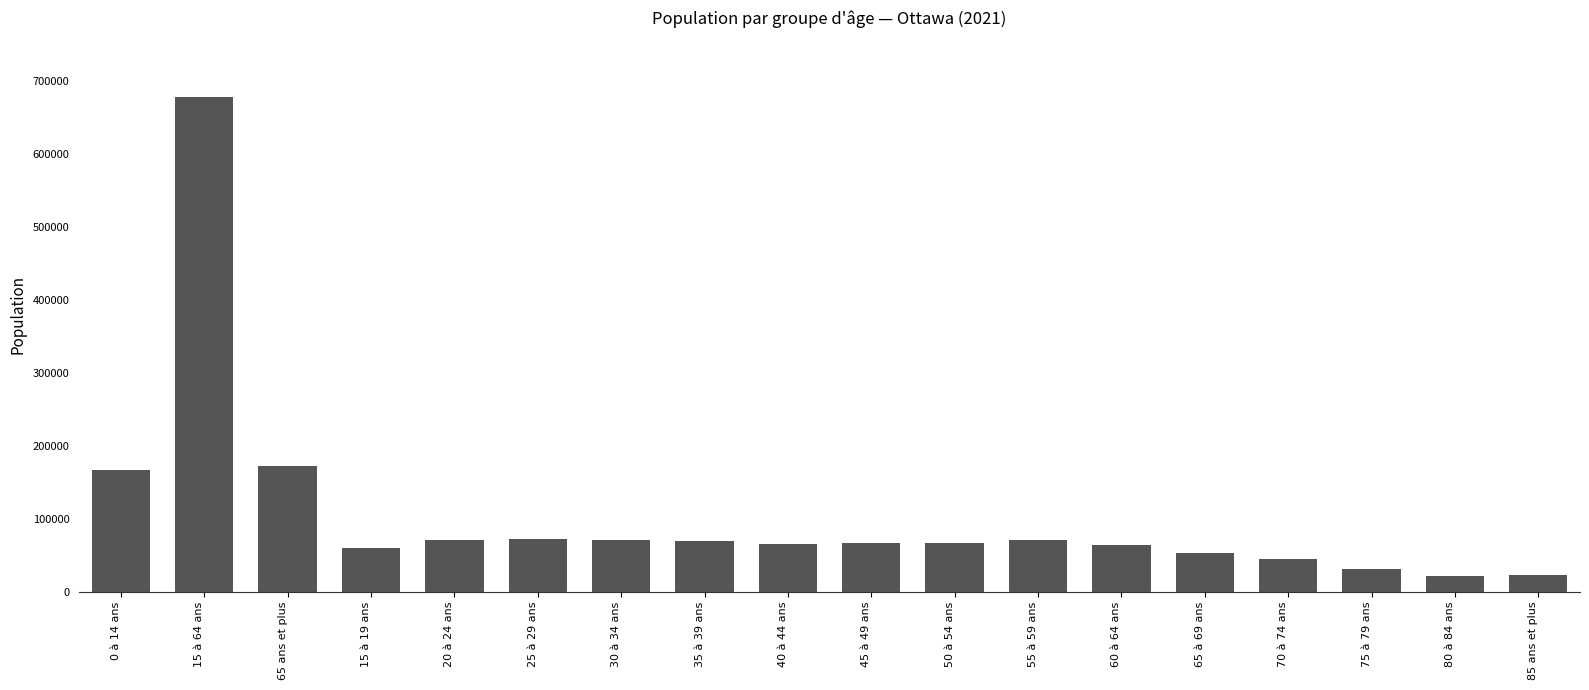

At which category does the chart reach its peak across all series?

15 à 64 ans